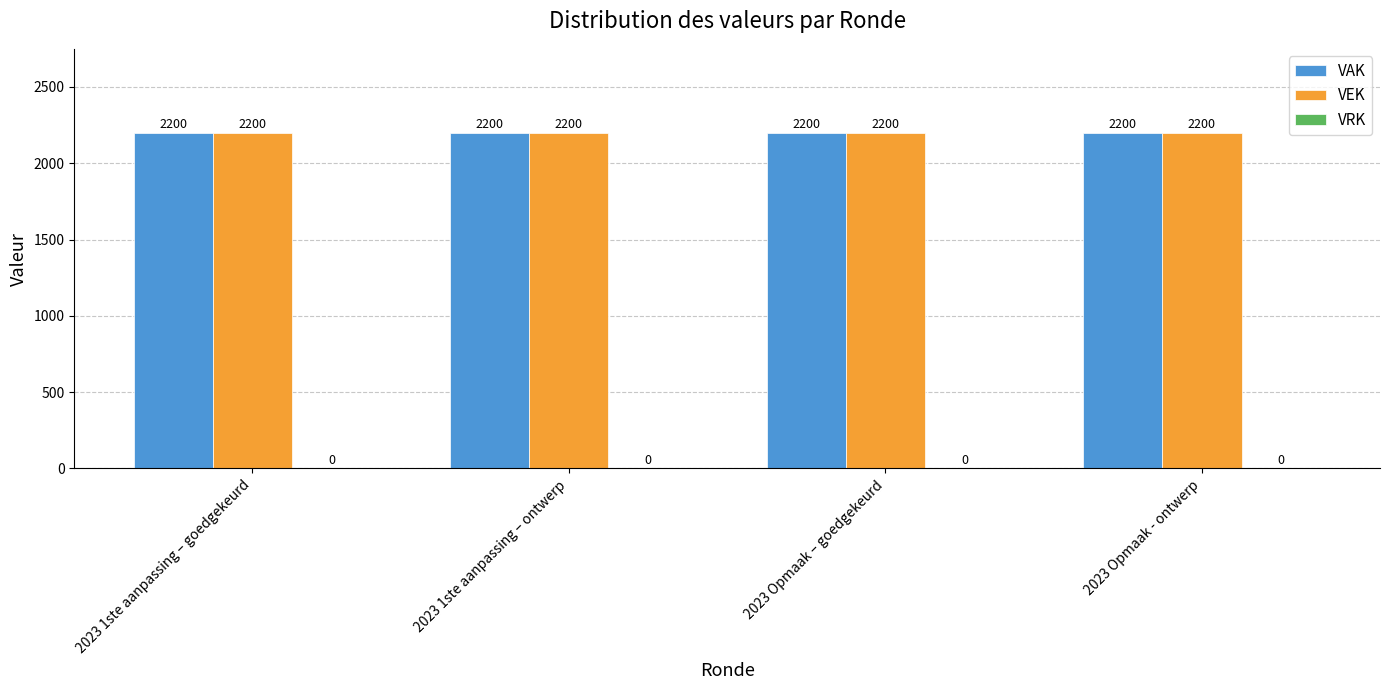

Which label corresponds to the largest value in the chart?

2023 1ste aanpassing – goedgekeurd